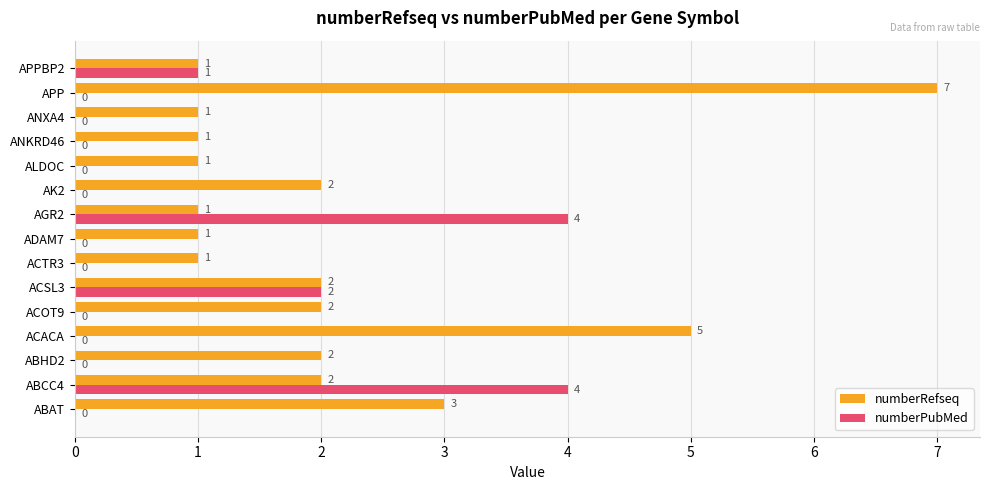

How many numberPubMed values are between 0 and 1?

12